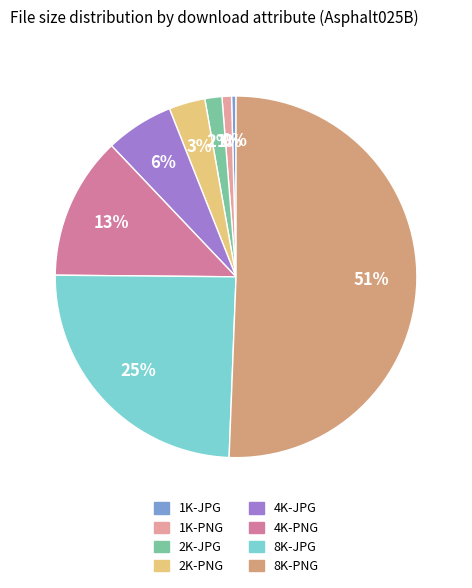

To the nearest percent, what is the difference between the largest and smallest slice percentages?

50%